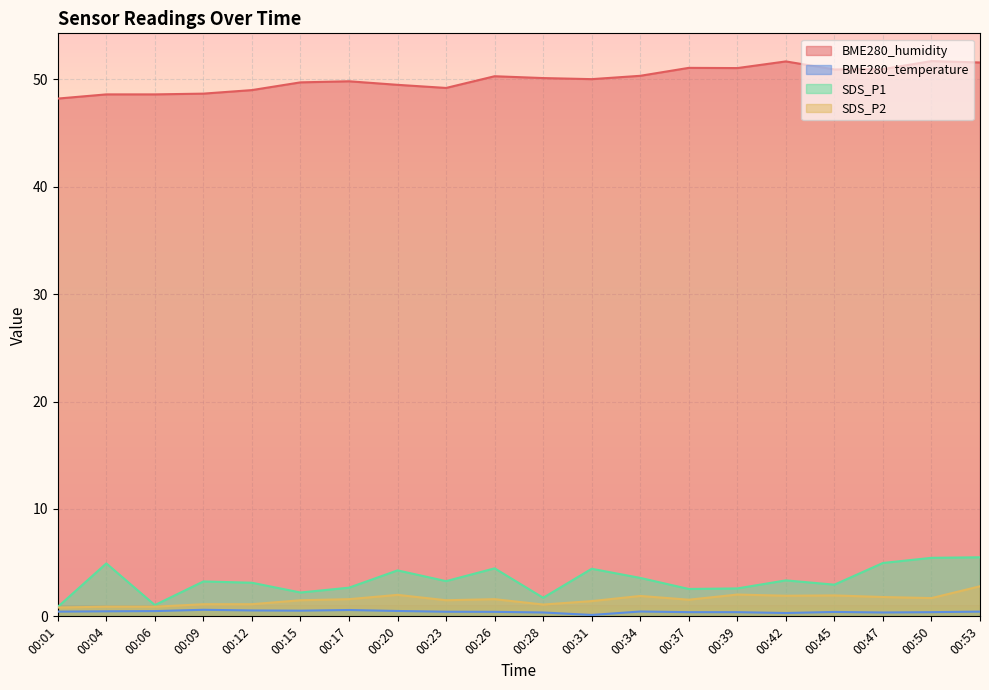

Is it true that BME280_temperature equals 0.1 at 00:31?

True